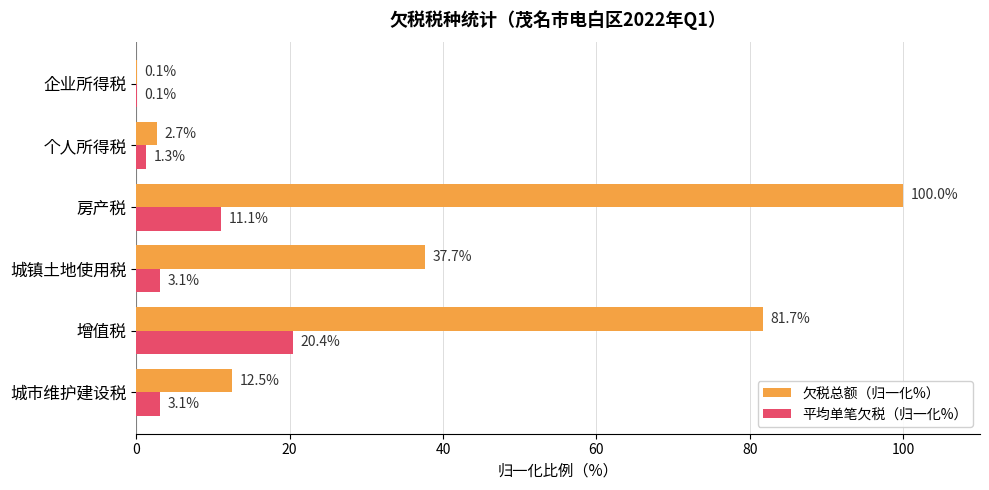

At which category does the chart reach its peak across all series?

房产税